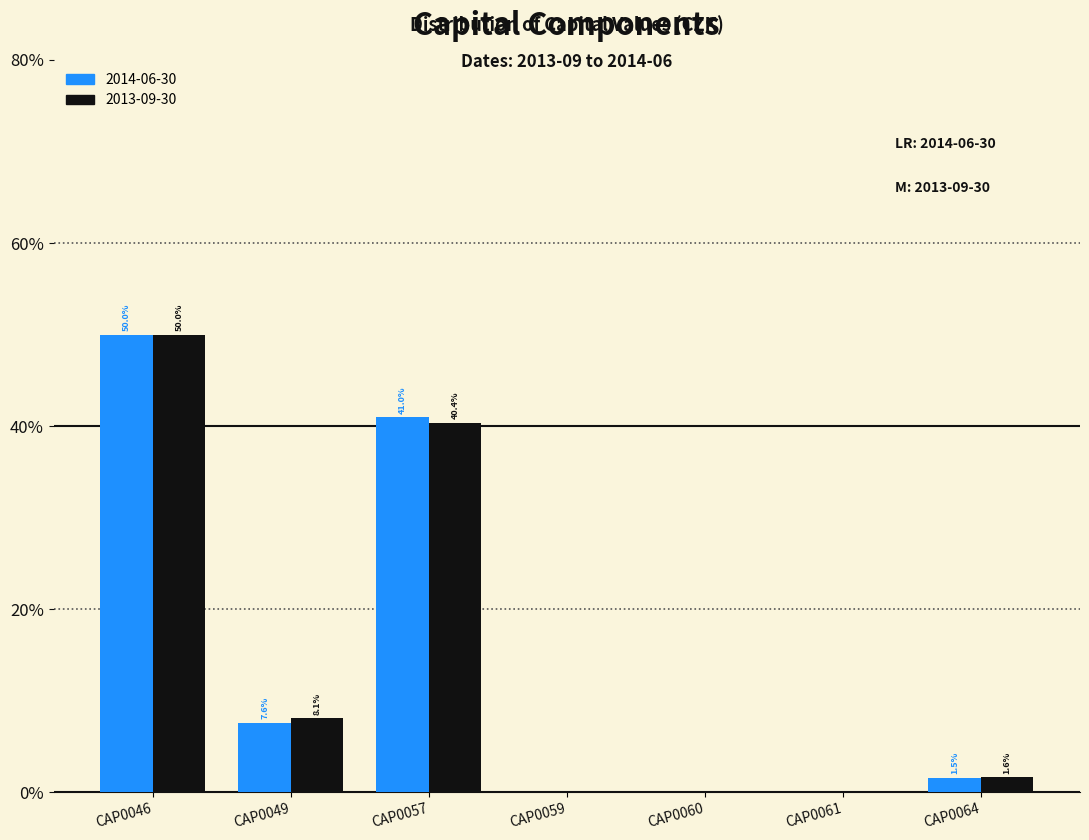

Reading left to right, what are all the values shown in this chart?

2014-06-30: CAP0046=50.0	CAP0049=7.6	CAP0057=41.0	CAP0059=0.0	CAP0060=0.0	CAP0061=0.0	CAP0064=1.5
2013-09-30: CAP0046=50.0	CAP0049=8.1	CAP0057=40.4	CAP0059=0.0	CAP0060=0.0	CAP0061=0.0	CAP0064=1.6